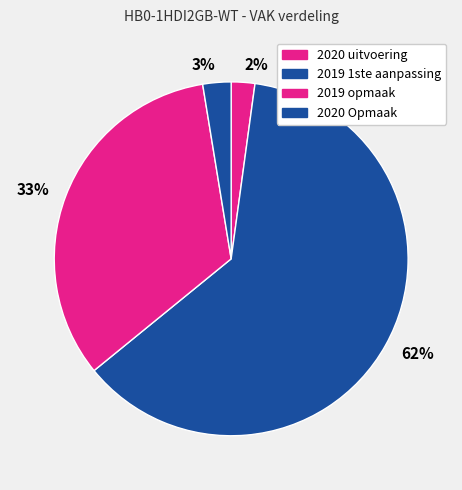

Count the number of slices in the pie.

4